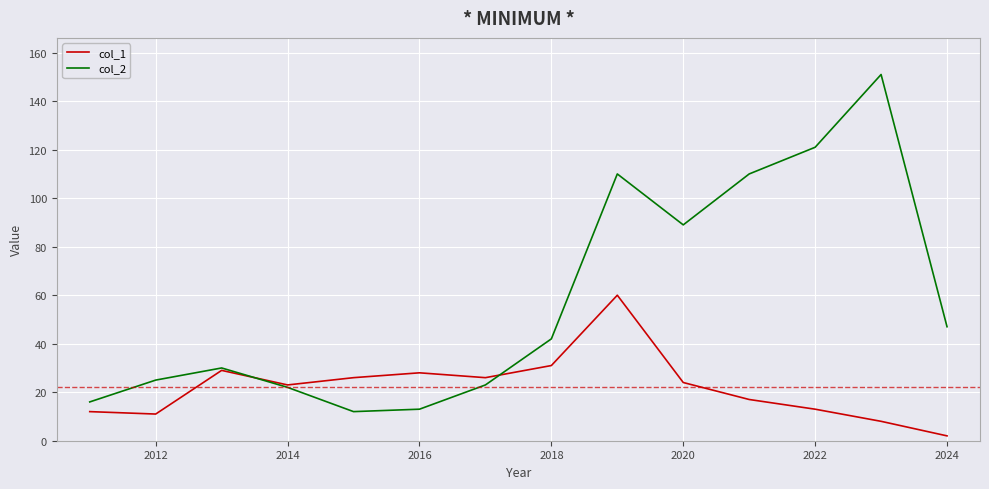

What is the greatest value displayed?

151